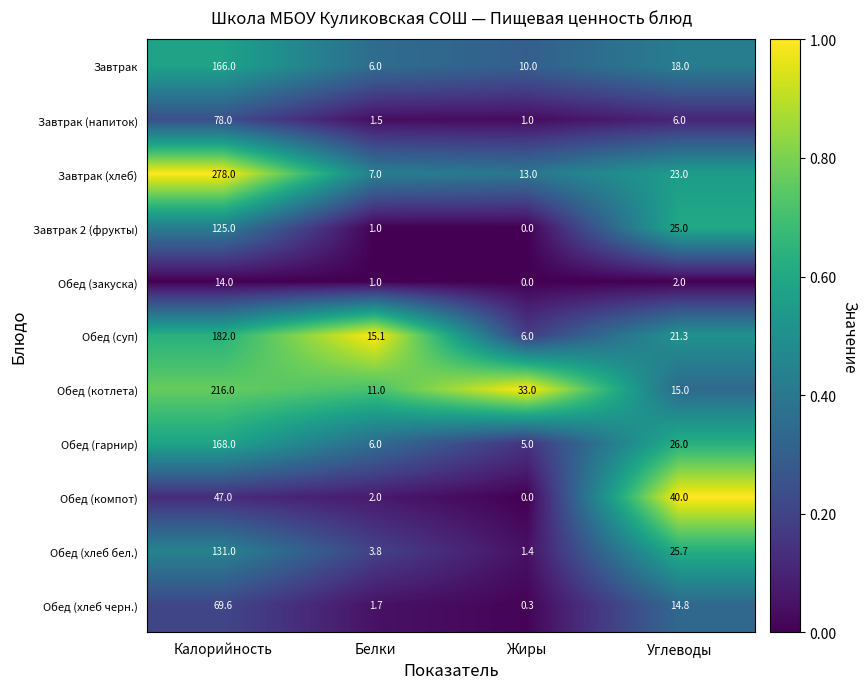

At which category is the sum across all series the highest?

Калорийность